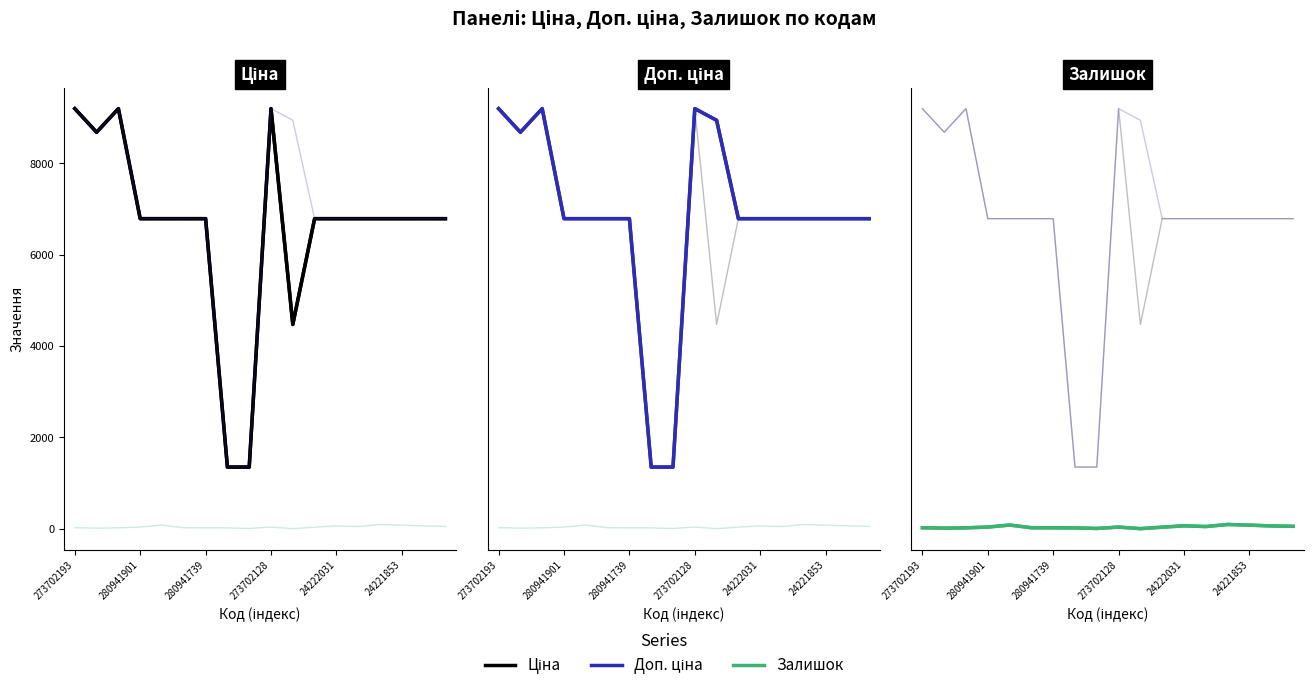

What is the average value of the Ціна series?

6560.7